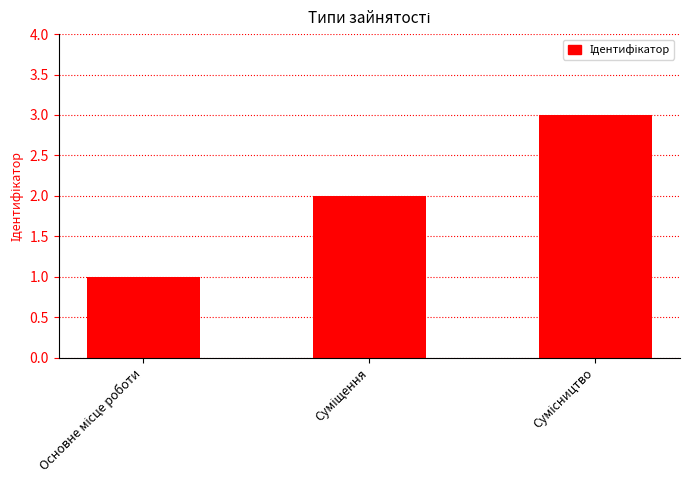

What is the sum of all values?

6